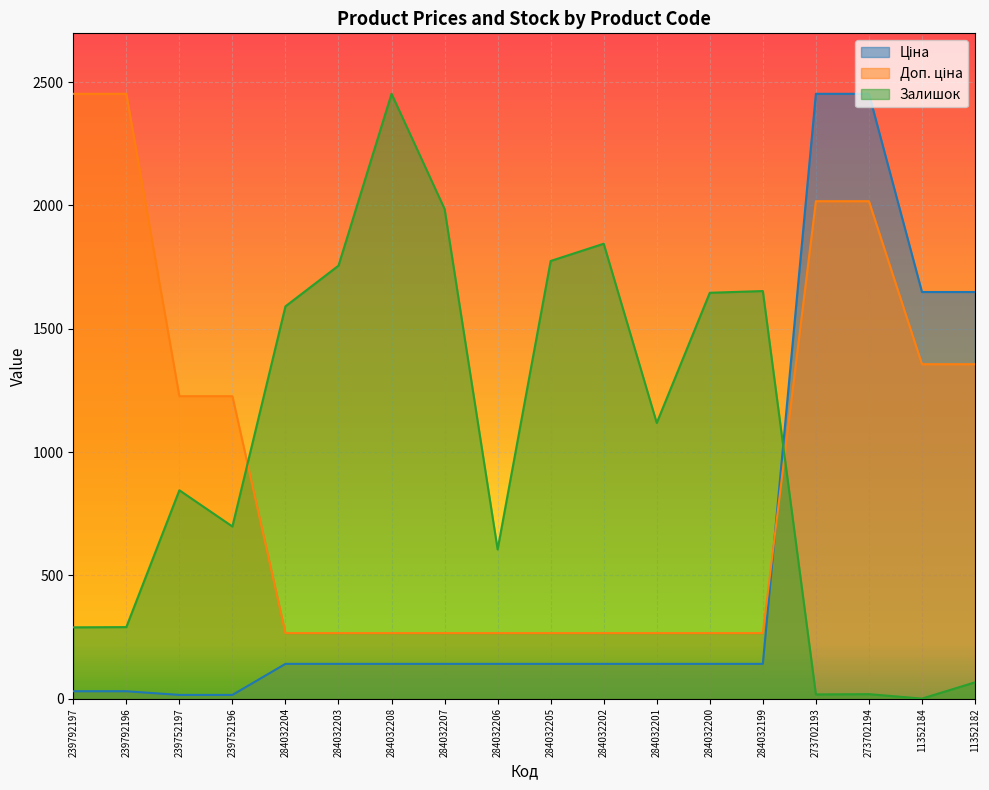

Reading left to right, extract all data points from this chart.

Ціна: 29.8	29.8	14.9	14.9	140.9	140.9	140.9	140.9	140.9	140.9	140.9	140.9	140.9	140.9	2453.0	2453.0	1649.1	1649.1
Доп. ціна: 2453.0	2453.0	1226.5	1226.5	265.6	265.6	265.6	265.6	265.6	265.6	265.6	265.6	265.6	265.6	2017.4	2017.4	1356.3	1356.3
Залишок: 289.0	290.0	845.0	698.0	1591.0	1756.0	2453.0	1986.0	605.0	1775.0	1845.0	1118.0	1646.0	1653.0	17.0	18.0	0.0	66.0